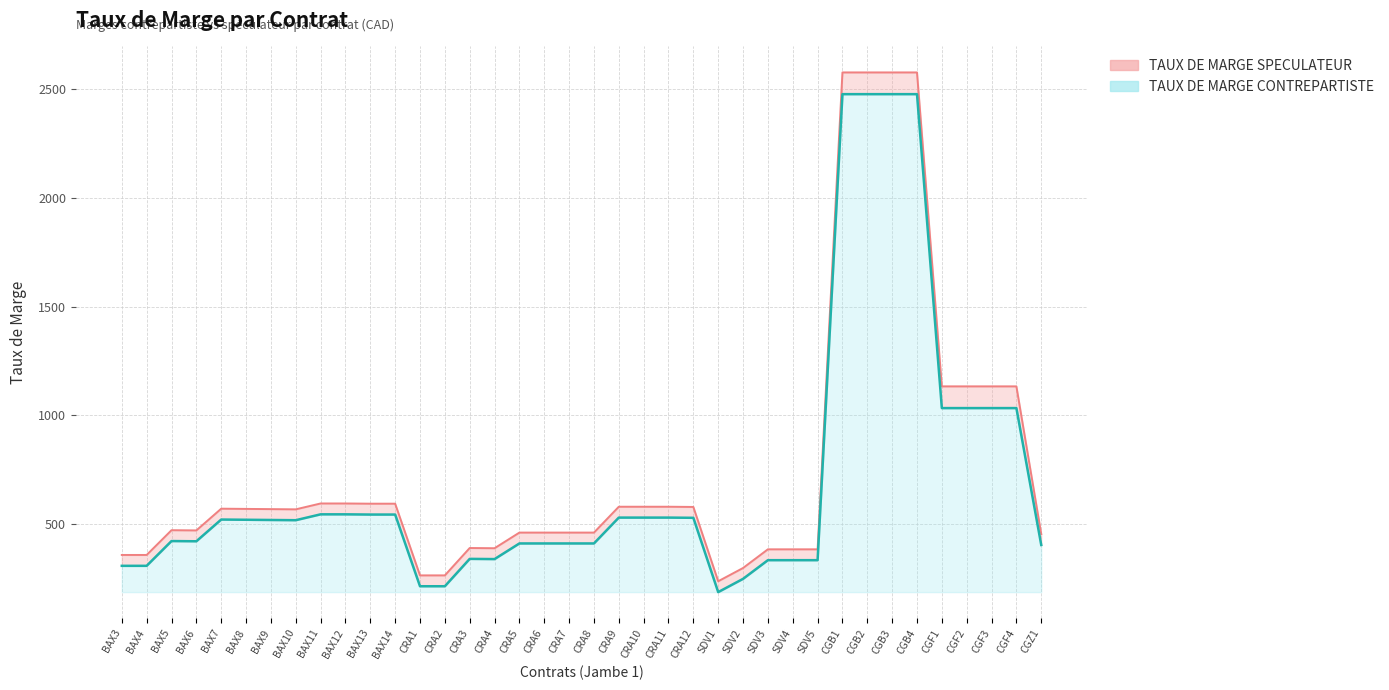

True or false: TAUX DE MARGE CONTREPARTISTE and TAUX DE MARGE SPECULATEUR intersect in this chart.

False